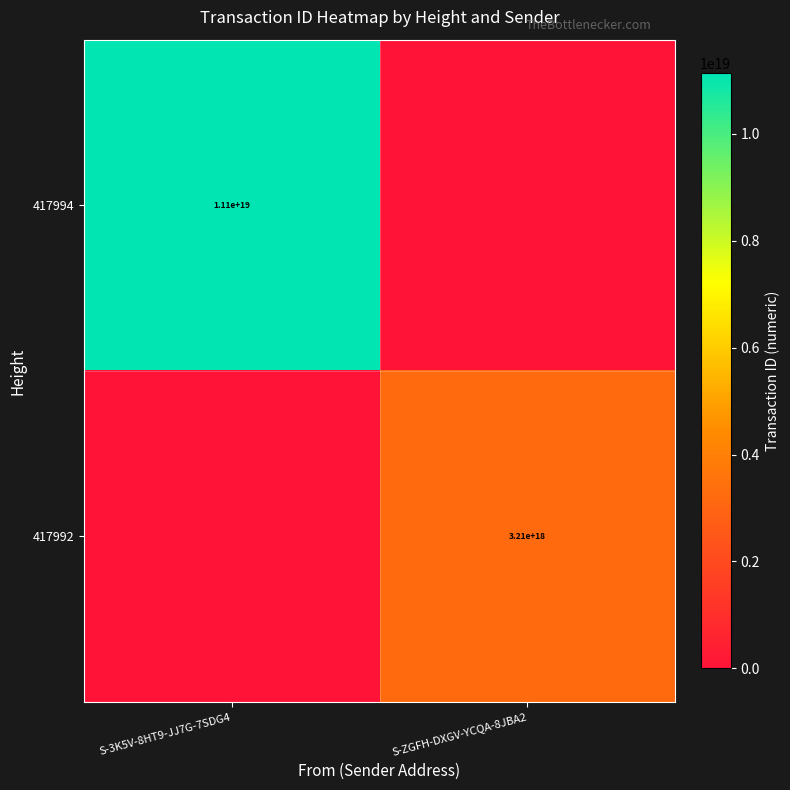

The 417994 series shows 11100000000000000000 at S-3K5V-8HT9-JJ7G-7SDG4. True or false?

True